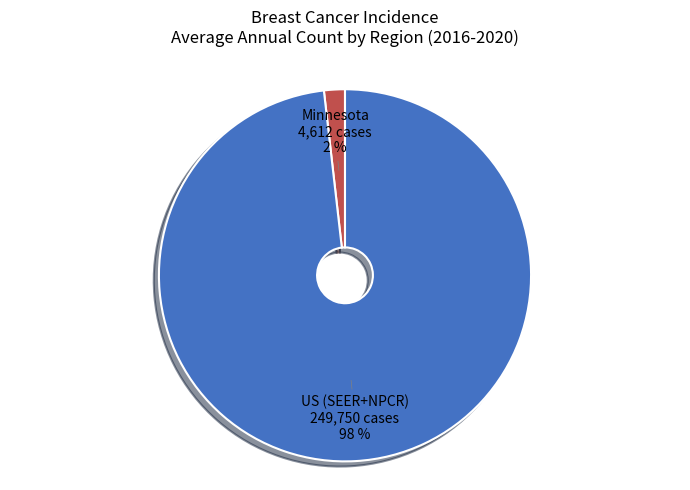

Is the sum of US (SEER+NPCR) and Minnesota greater than half?

Yes